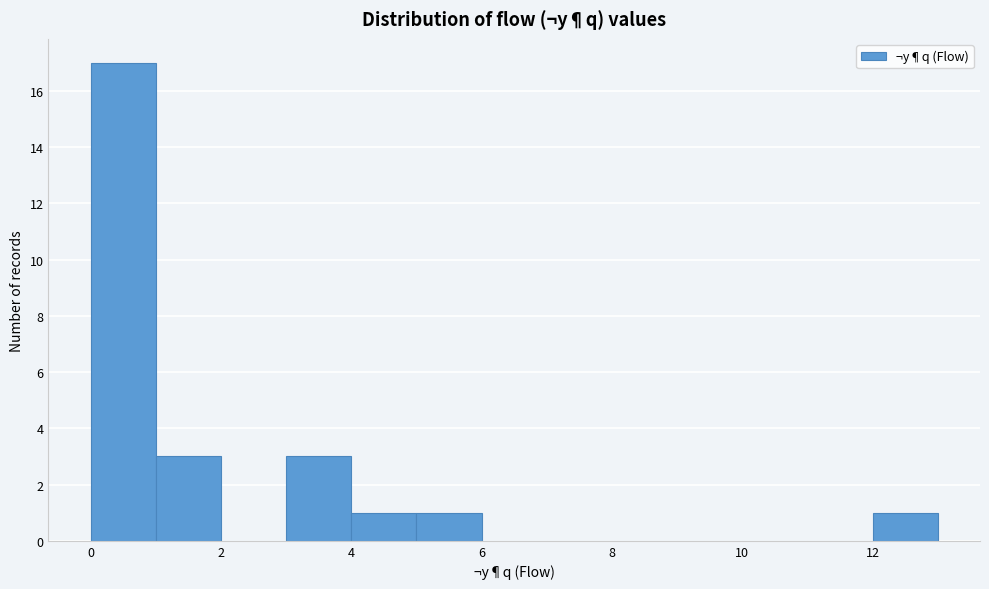

Reading left to right, list every bar in this chart as the range it spans on the x-axis followed by its height. The values are not printed on the chart, so give them approximately, as read against the axis.

0 to 1: 17
1 to 2: 3
2 to 3: 0
3 to 4: 3
4 to 5: 1
5 to 6: 1
6 to 7: 0
7 to 8: 0
8 to 9: 0
9 to 10: 0
10 to 11: 0
11 to 12: 0
12 to 13: 1